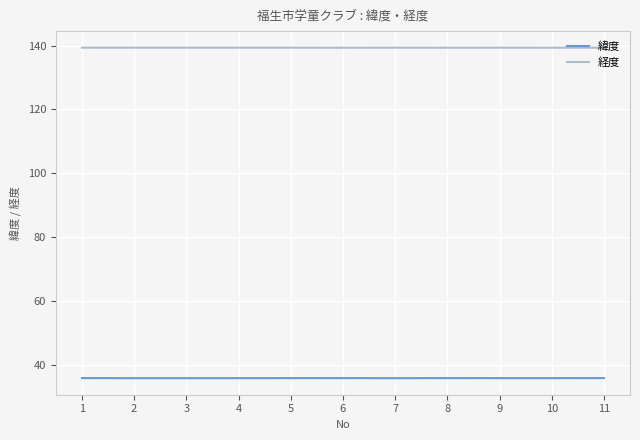

At how many categories does at least one series exceed 137?

11